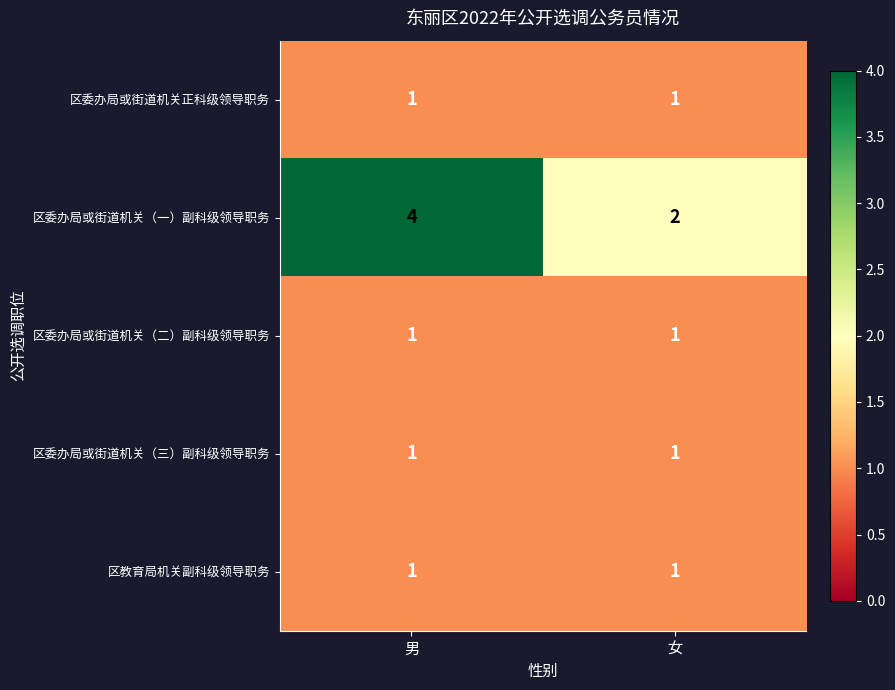

What is the maximum value shown in the chart?

4